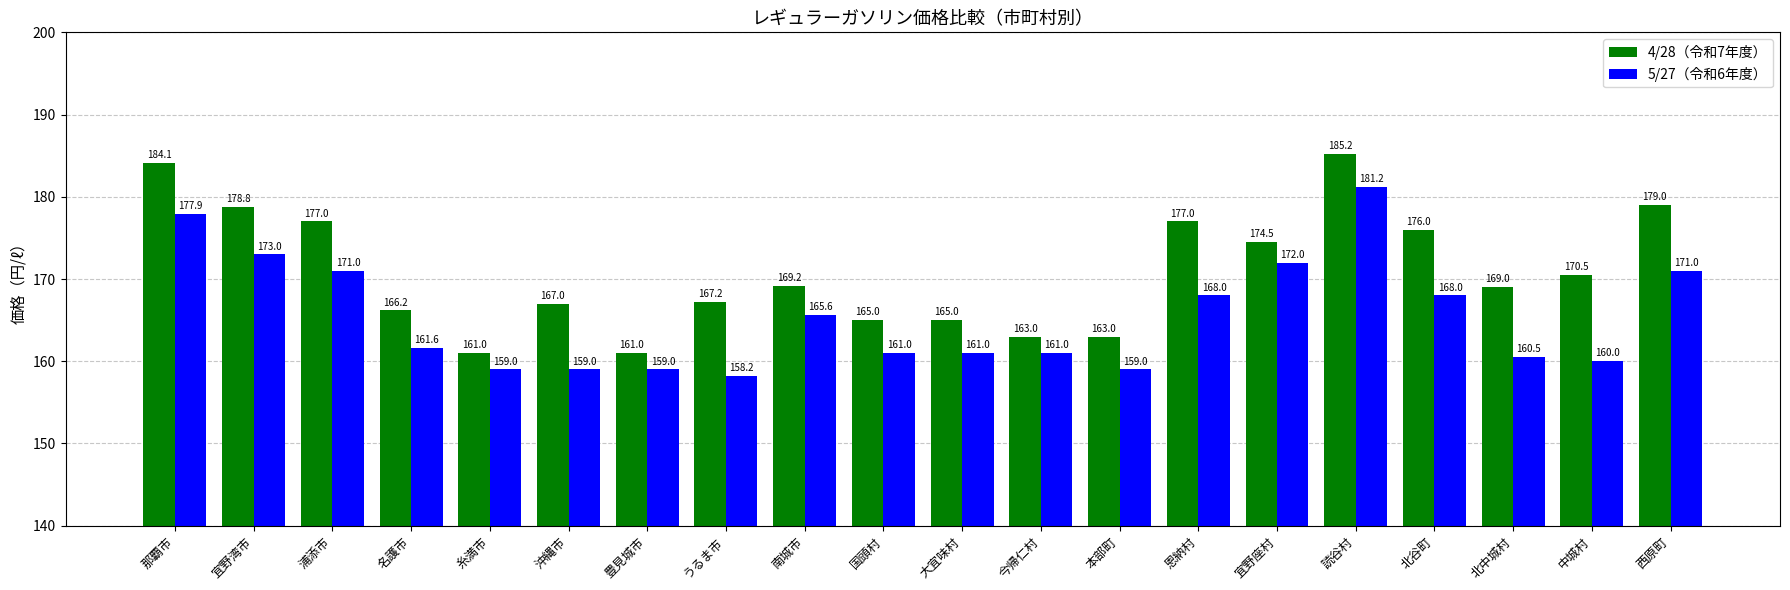

At which label does 5/27（令和6年度） reach its minimum?

うるま市